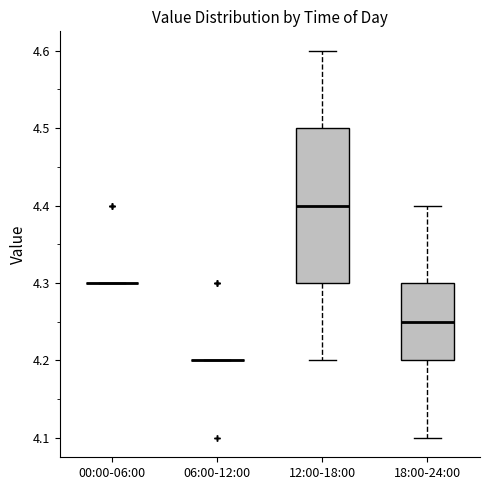

Reading left to right, transcribe this box plot: for each box, give where its median line is, the range the box spans, and where its two whiskers end, as read against the y-axis. The values are not printed on the chart, so give them approximately, as read against the axis.

00:00-06:00: box collapsed to a line at 4.30, whiskers 4.30 to 4.30
06:00-12:00: box collapsed to a line at 4.20, whiskers 4.20 to 4.20
12:00-18:00: median 4.40, box 4.30 to 4.50, whiskers 4.20 to 4.60
18:00-24:00: median 4.25, box 4.20 to 4.30, whiskers 4.10 to 4.40